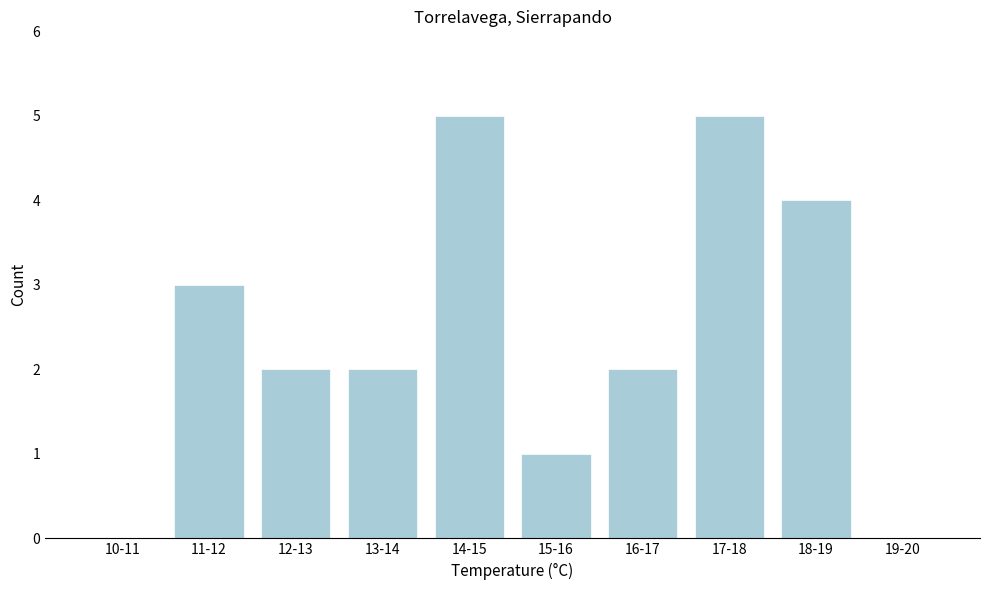

Reading left to right, extract all data points from this chart.

10-11=0	11-12=3	12-13=2	13-14=2	14-15=5	15-16=1	16-17=2	17-18=5	18-19=4	19-20=0